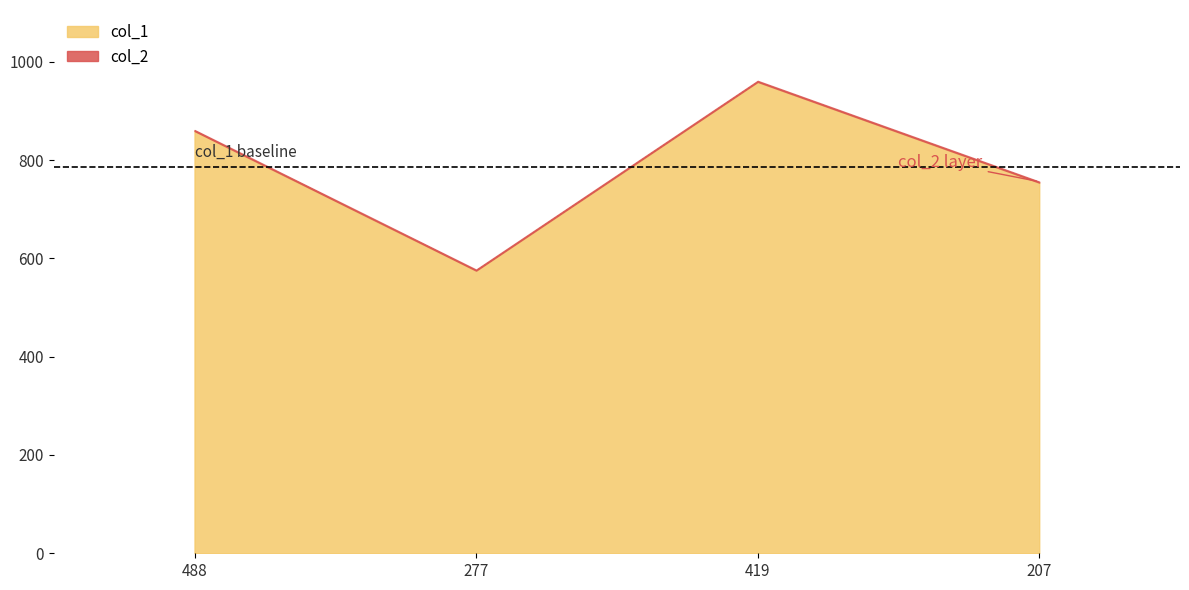

What are all the series names shown in the legend?

col_1, col_2